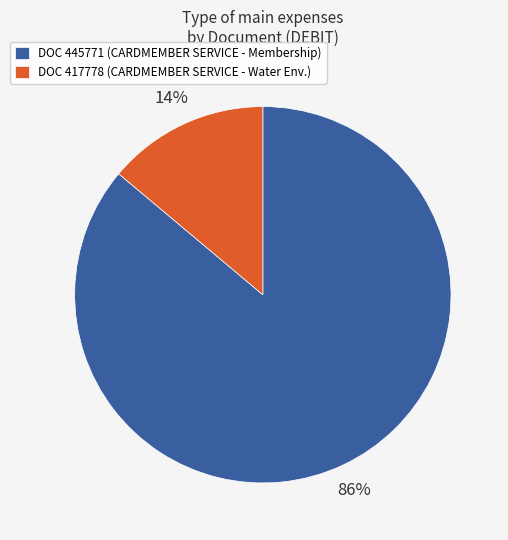

To the nearest percent, what is the combined percentage of DOC 417778 (CARDMEMBER SERVICE - Water Env.) and DOC 445771 (CARDMEMBER SERVICE - Membership)?

100%